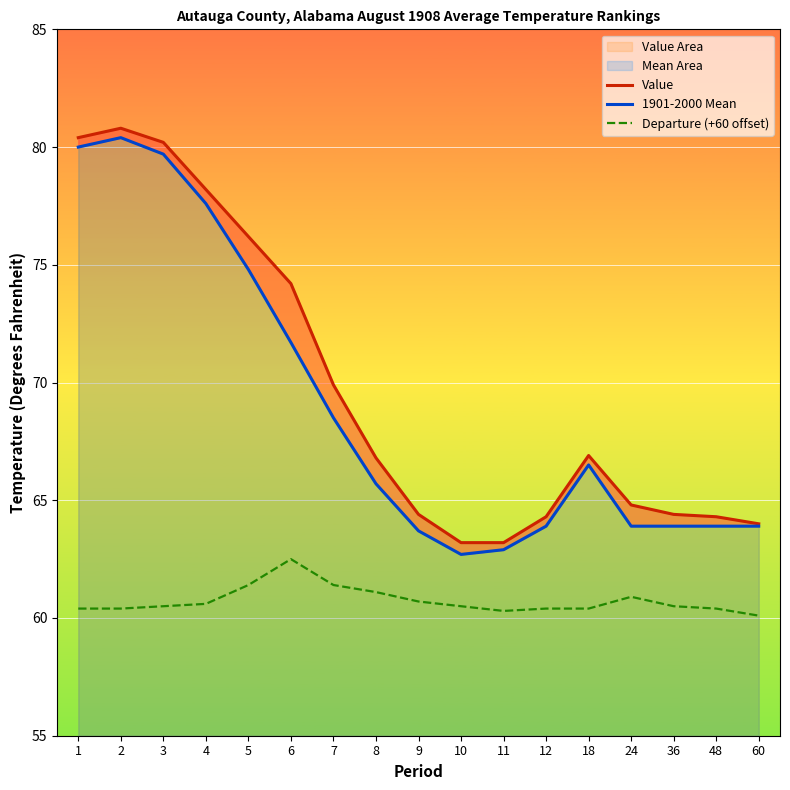

What are all the series names shown in the legend?

Value, 1901-2000 Mean, Departure (+60 offset)